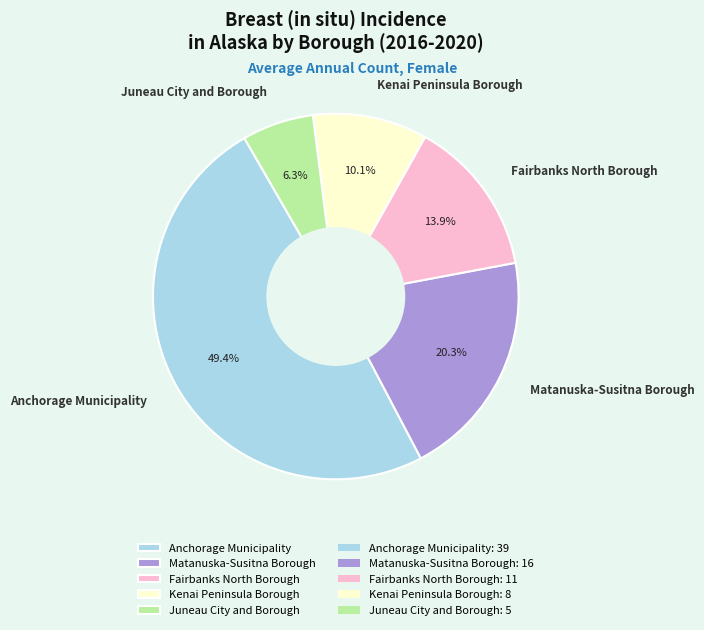

Does Anchorage Municipality account for over 50% of the chart?

No